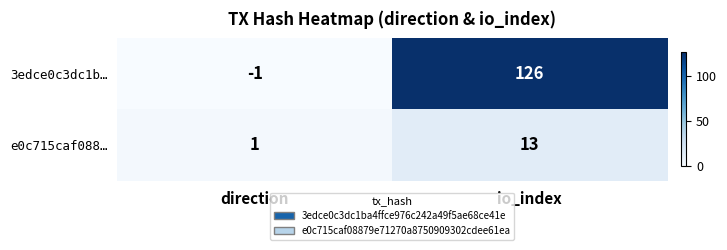

True or false: 3edce0c3dc1b… has a value of 126 at io_index.

True